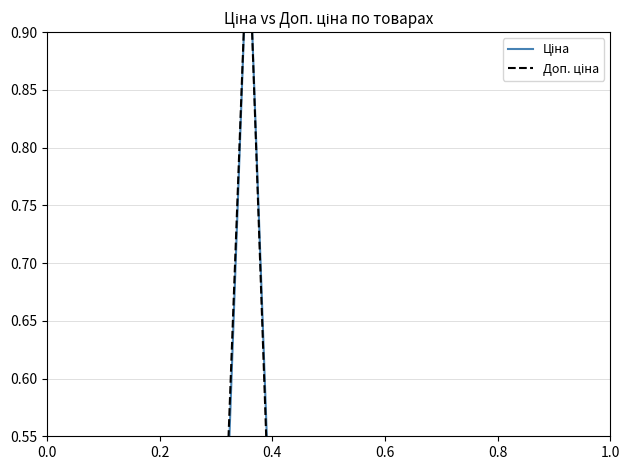

Which series ends up on top after the final intersection of Доп. ціна and Ціна?

Доп. ціна